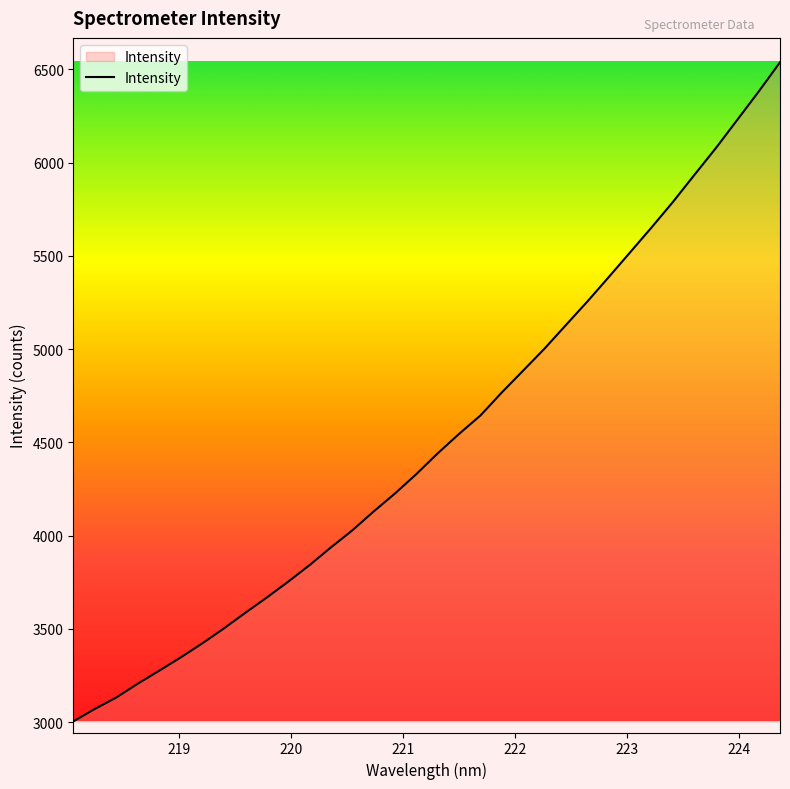

True or false: the data has more than 0 interior local peaks.

False